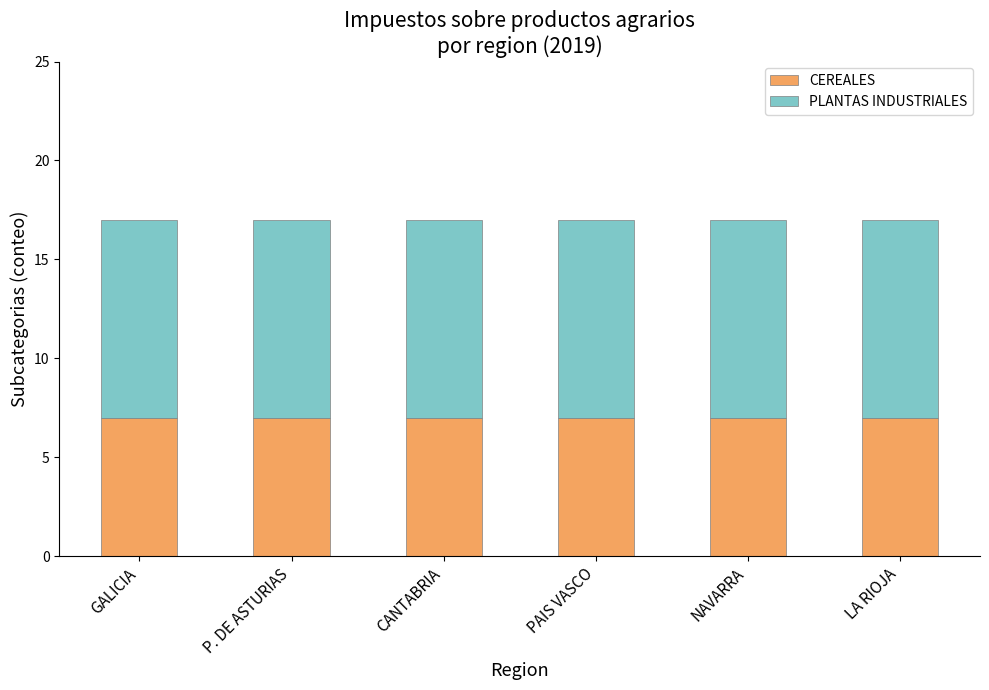

Is it true that CEREALES equals 2 at GALICIA?

False